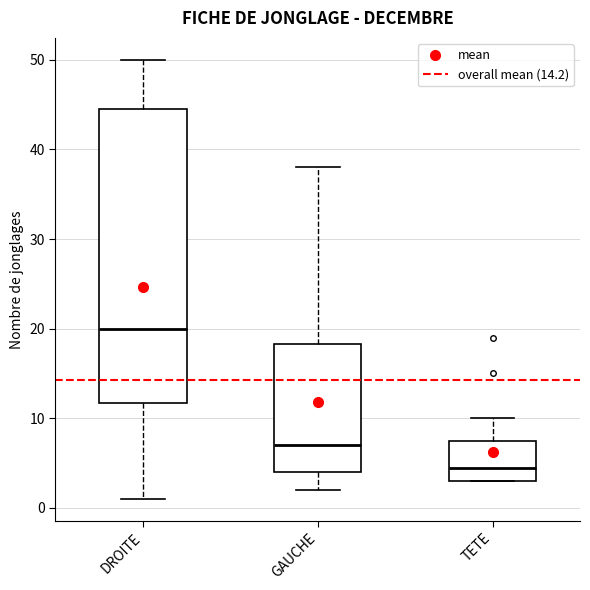

Comparing the boxes themselves (not the whiskers), which one is the tallest?

DROITE